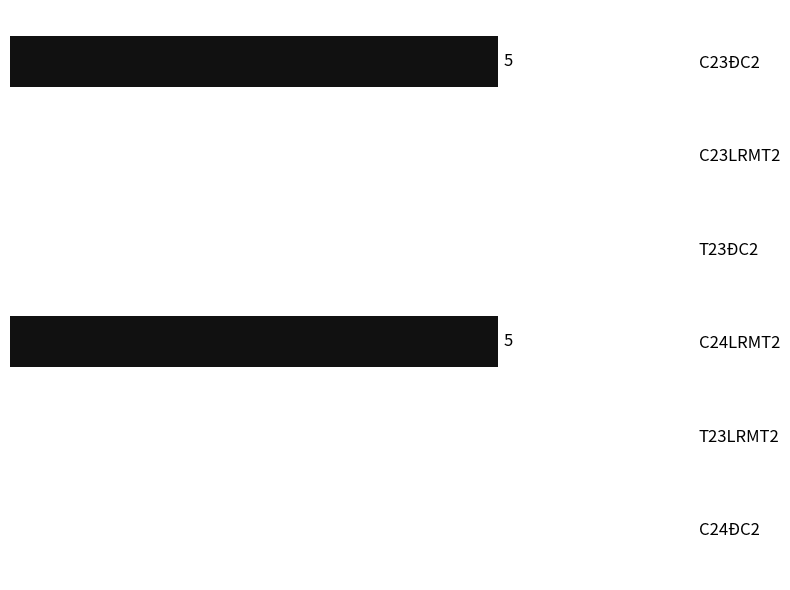

How many categories are shown in the chart?

6